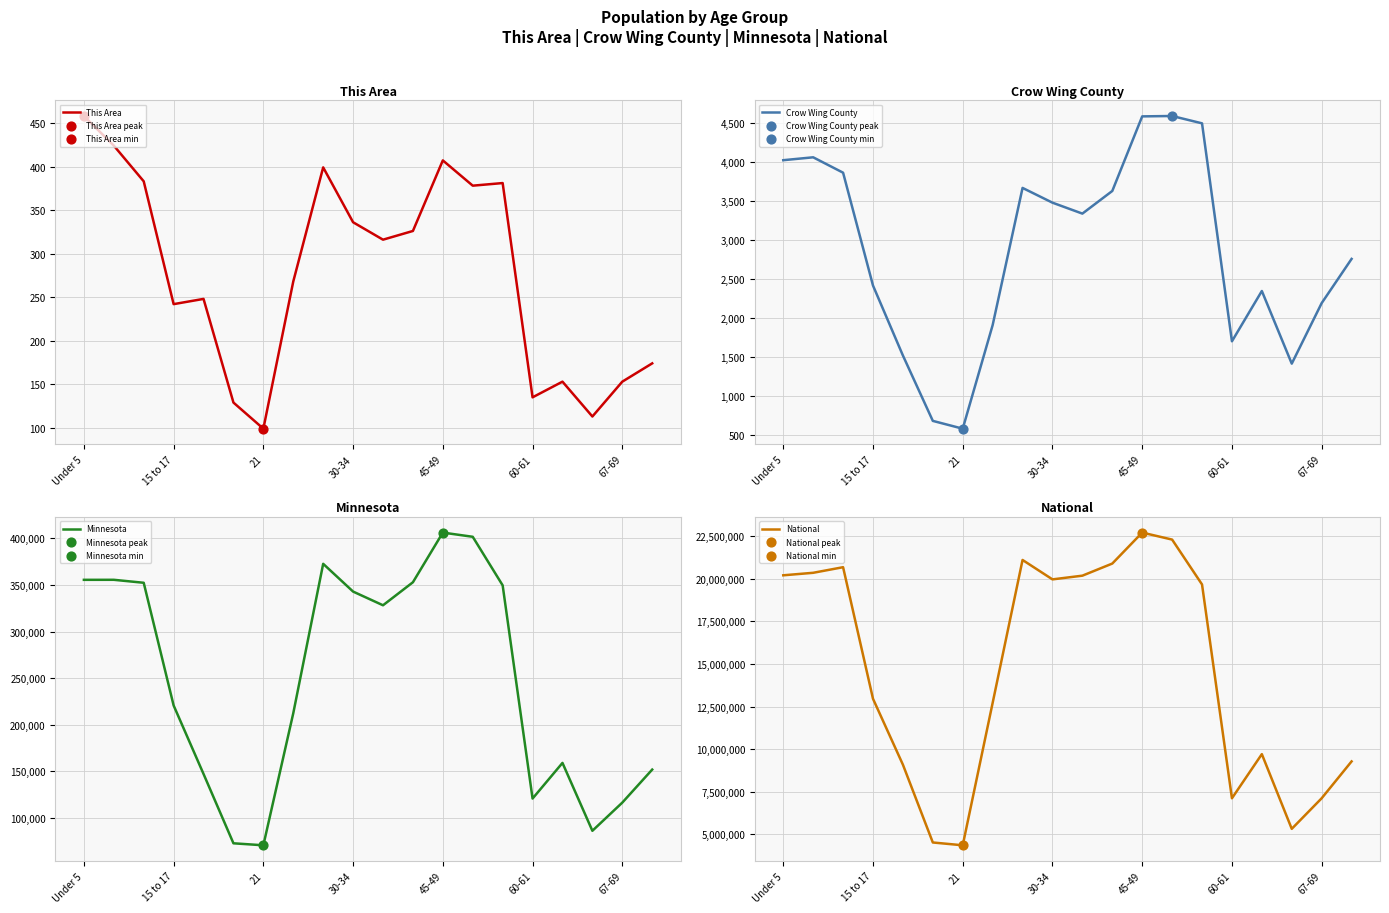

The This Area series shows 153 at 67-69. True or false?

True